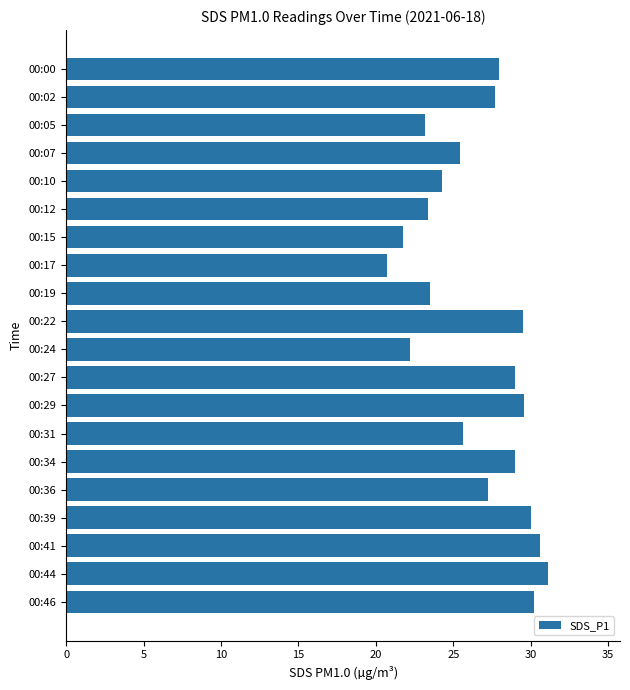

What is the value of the 14th bar from the top?

25.6